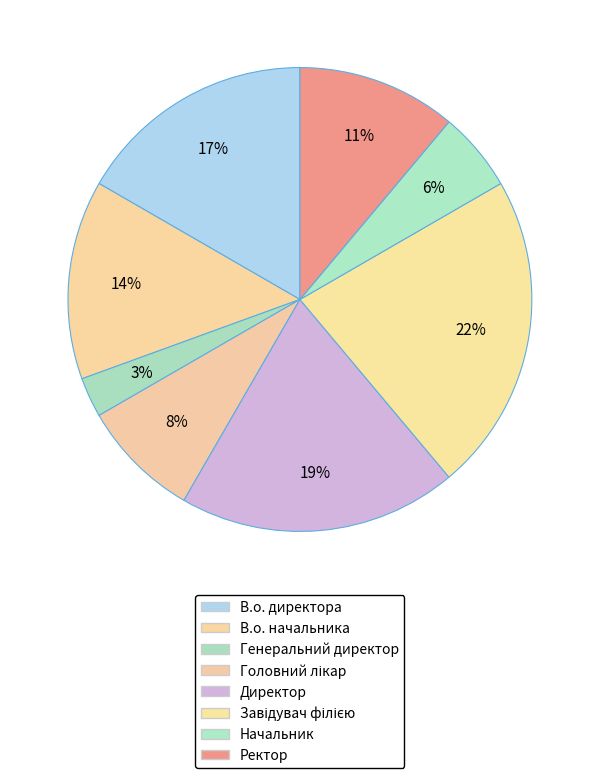

To the nearest percent, what is the average slice percentage?

12%